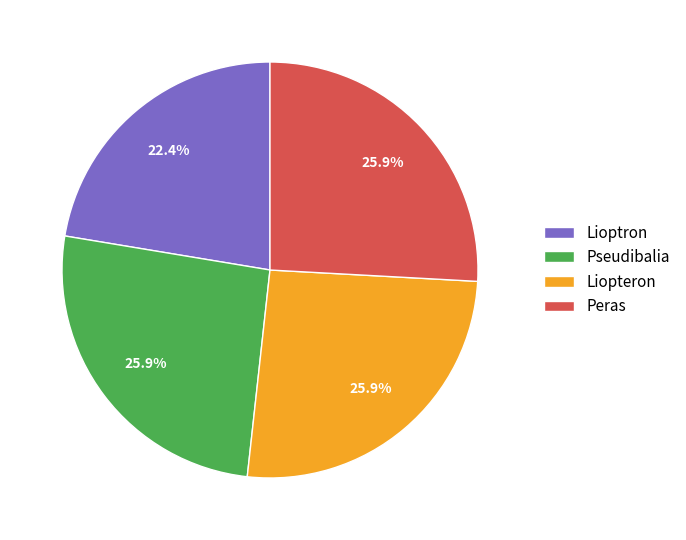

Is Liopteron the majority of the pie?

No